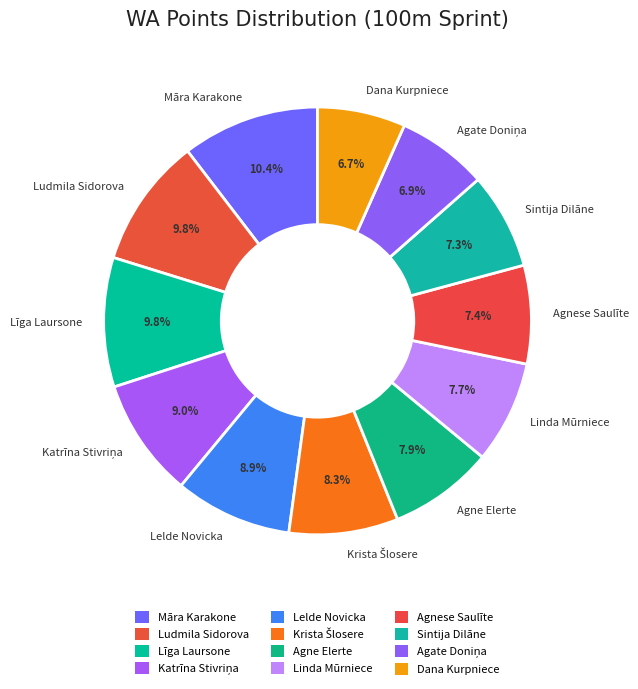

Which has a higher value, Māra Karakone or Linda Mūrniece?

Māra Karakone